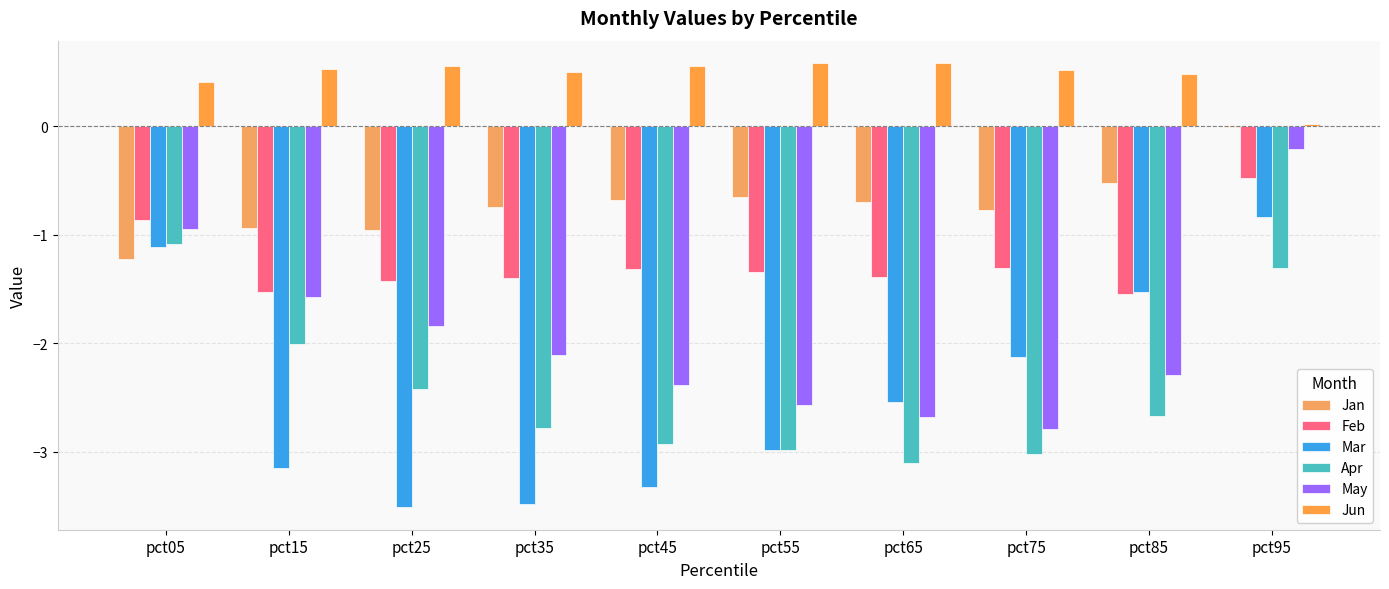

The value of Jan at pct45 is -0.2. True or false?

False